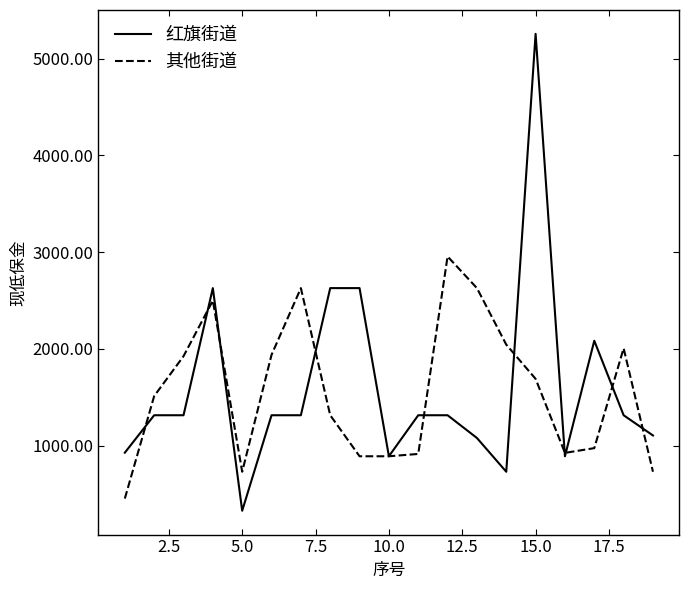

Rank the series by their maximum value, from lowest to highest.

其他街道, 红旗街道